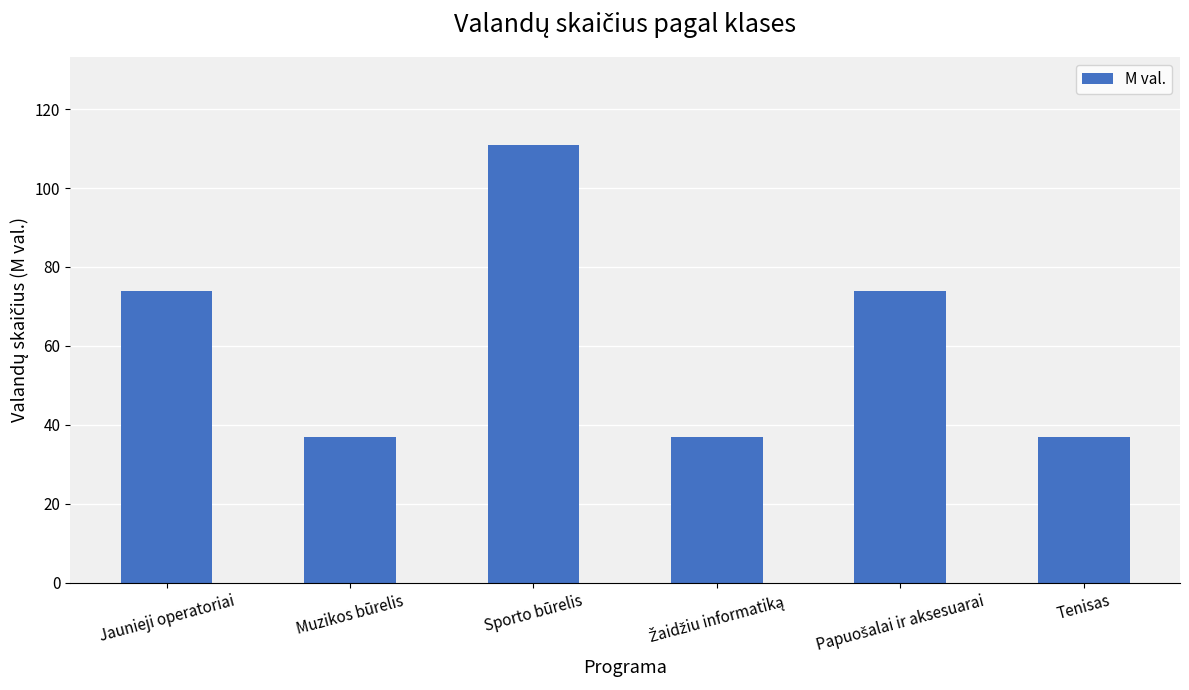

Reading left to right, extract all data points from this chart.

74	37	111	37	74	37